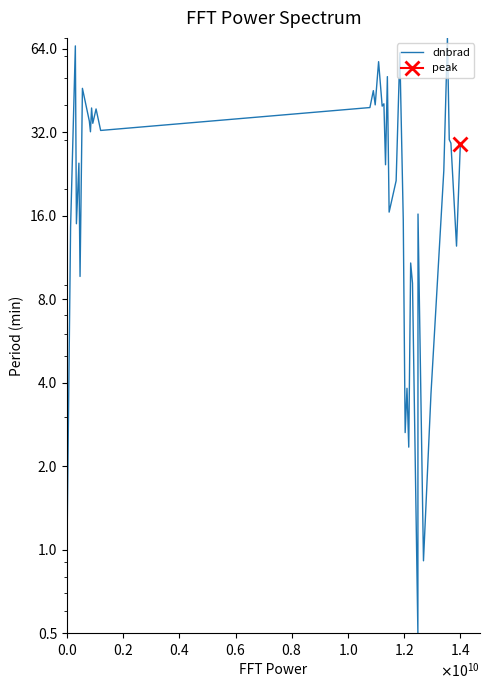

True or false: there are more than 0 points higher than both neighbors.

True